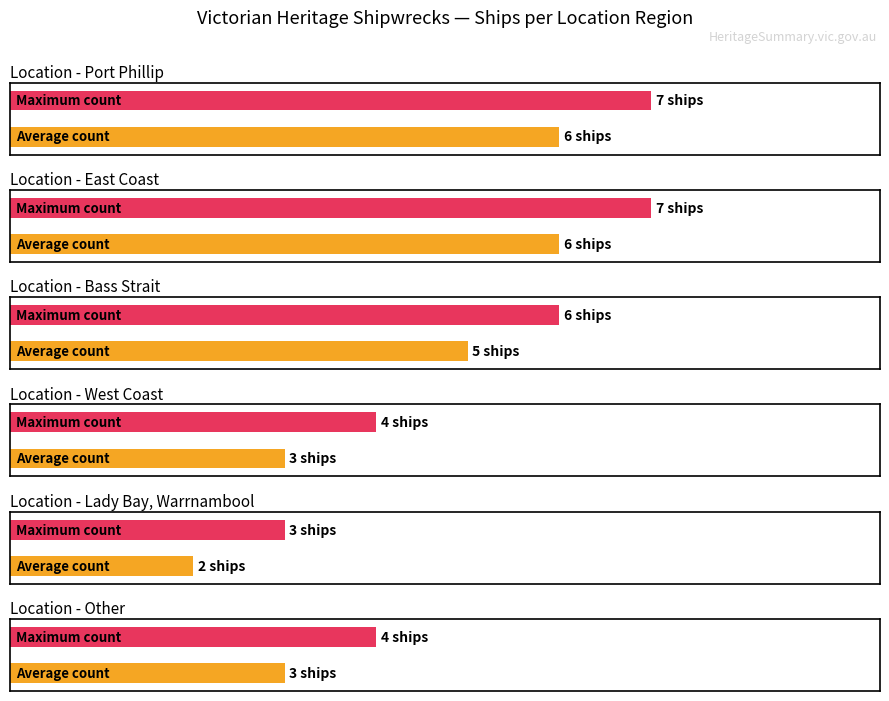

True or false: the data shows 3 at Lady Bay, Warrnambool.

False